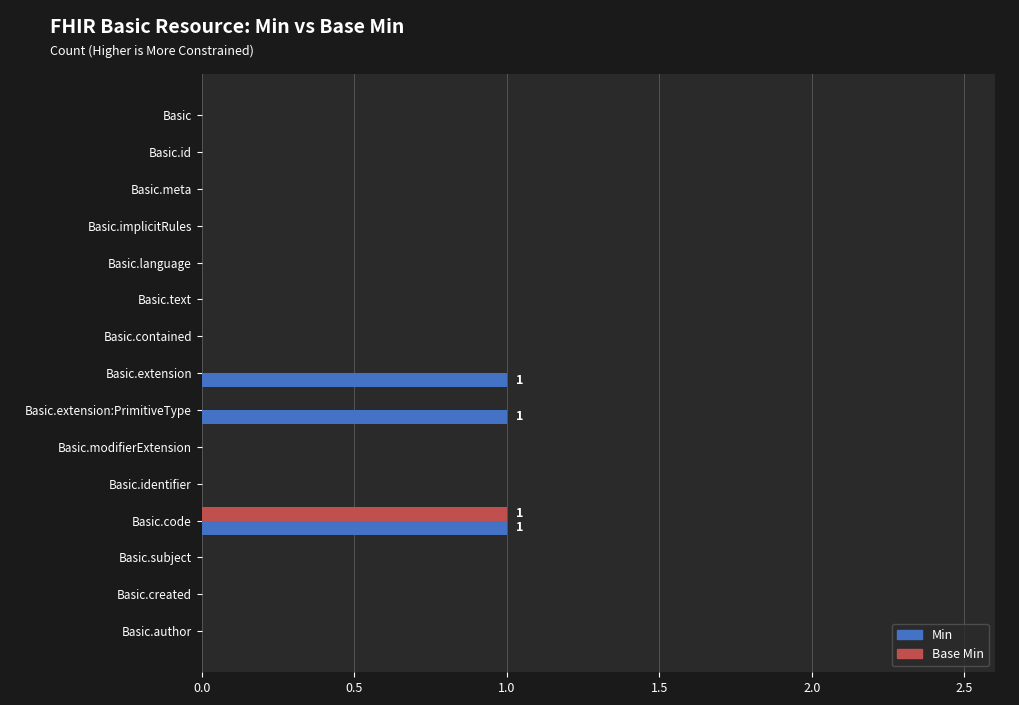

Is it true that Base Min equals -1 at Basic.language?

False